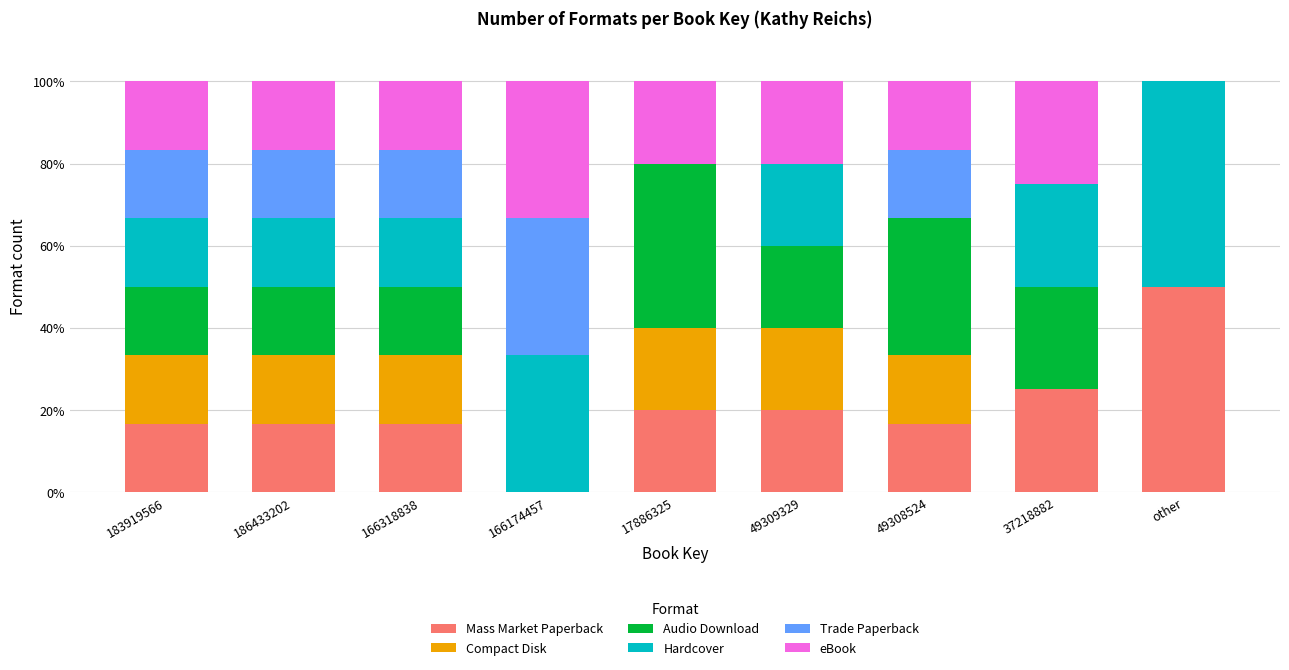

What is the total value across all series at 37218882?

100.0